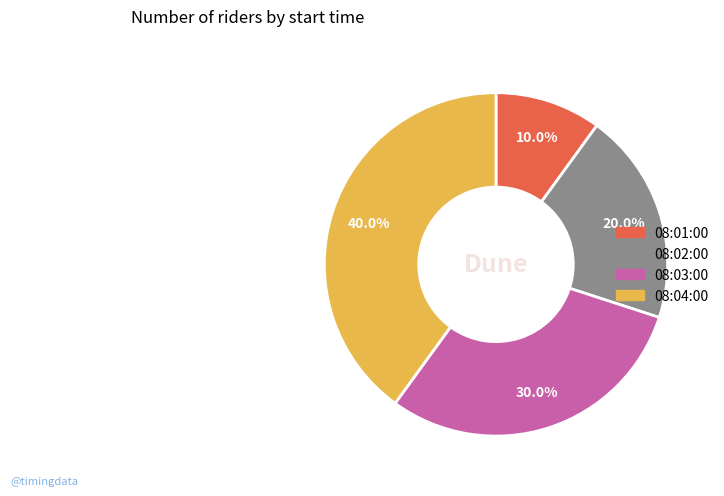

Does 08:02:00 represent more than half of the total?

No